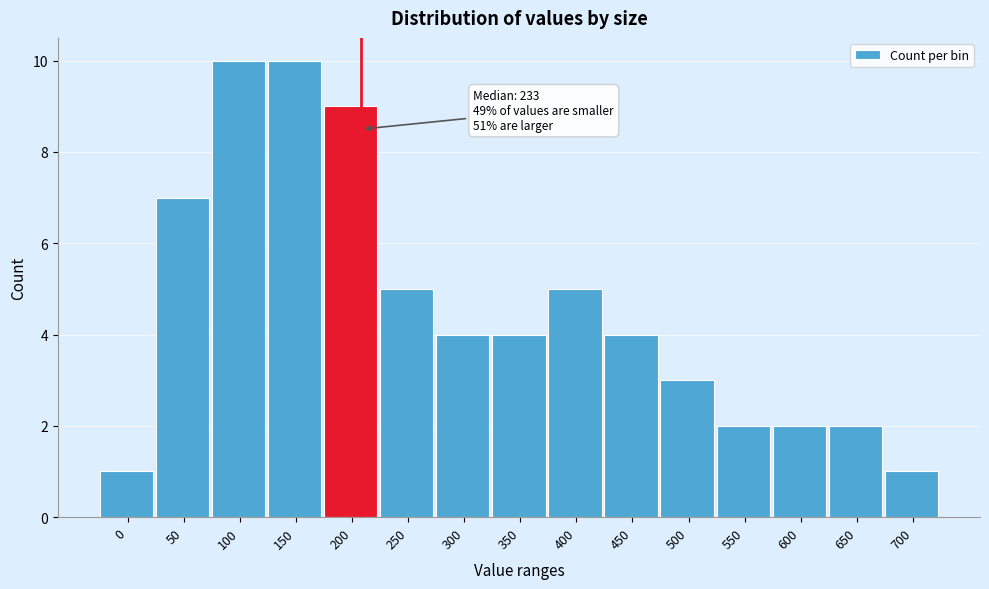

Reading left to right, transcribe all the data shown in this chart.

1	7	10	10	9	5	4	4	5	4	3	2	2	2	1